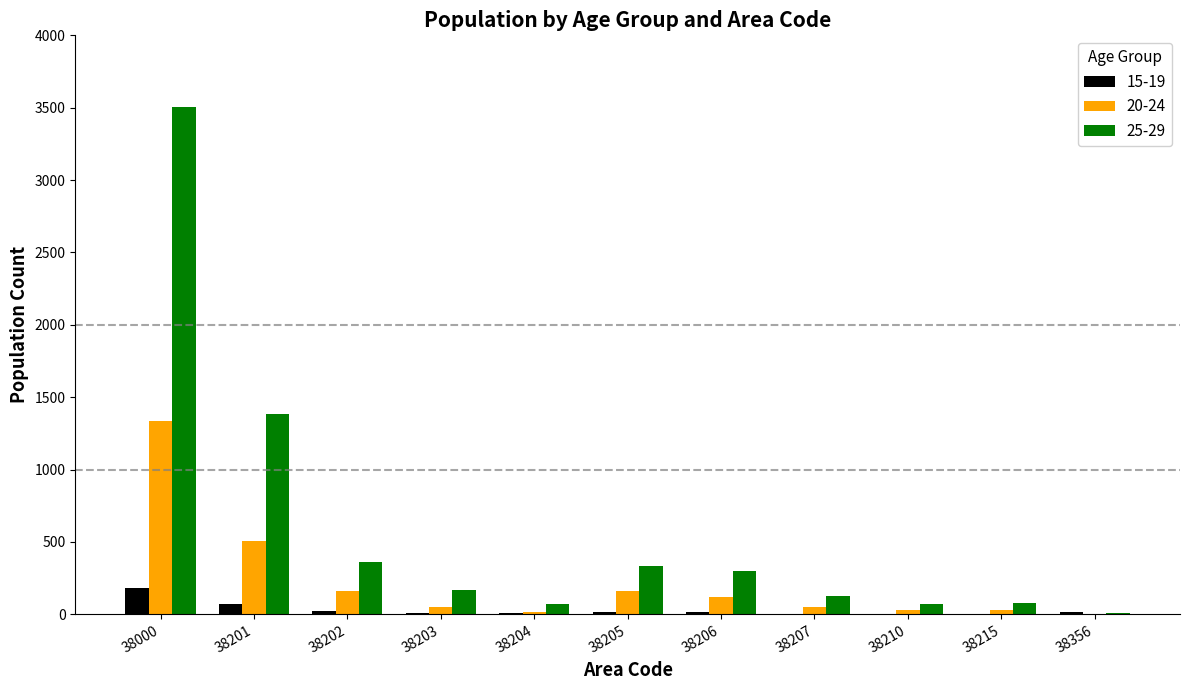

True or false: 25-29 has a value of 1078 at 38000.

False